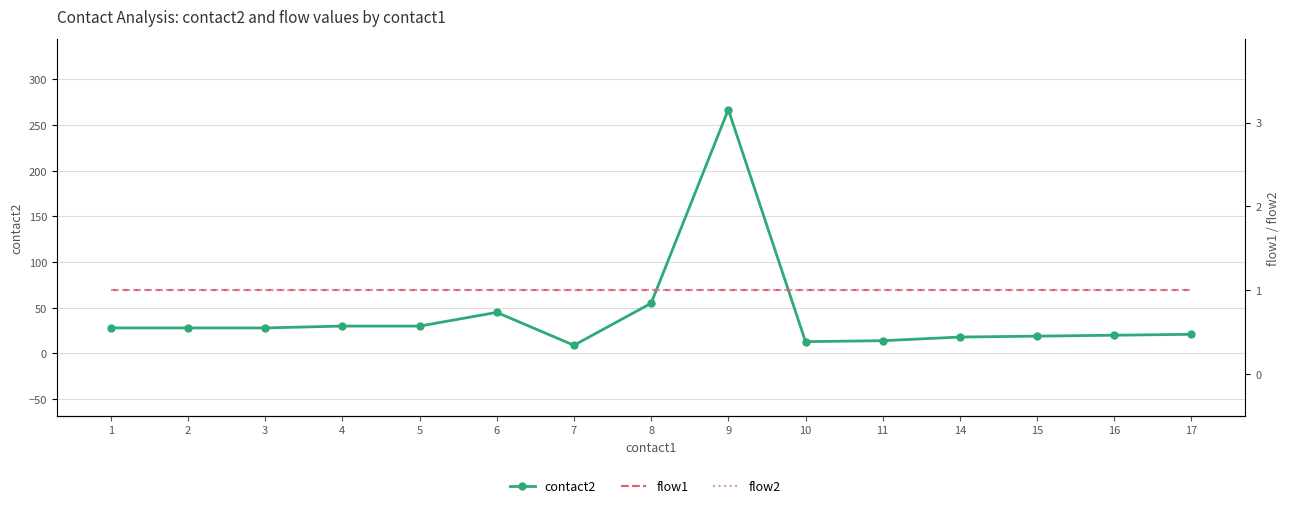

List the series in order of their peak value, lowest first.

flow1, flow2, contact2